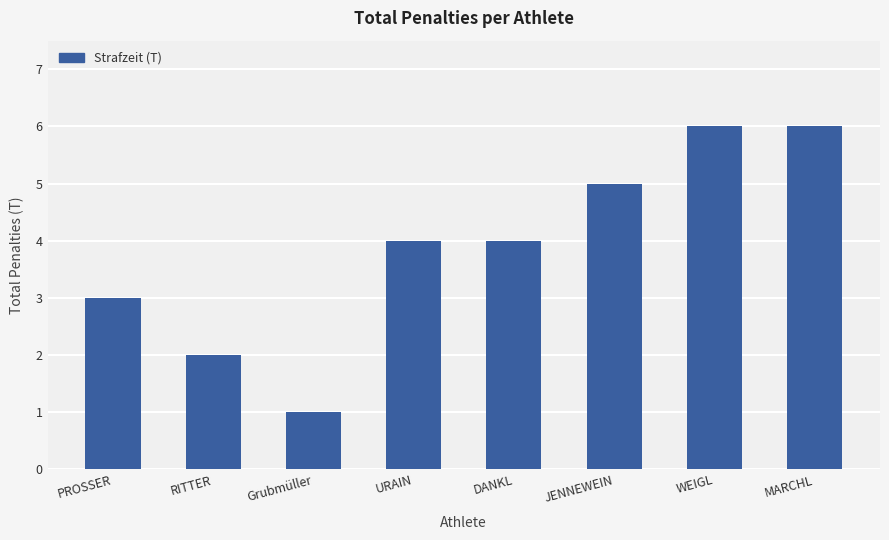

Count the values in the range 3 to 6.

6